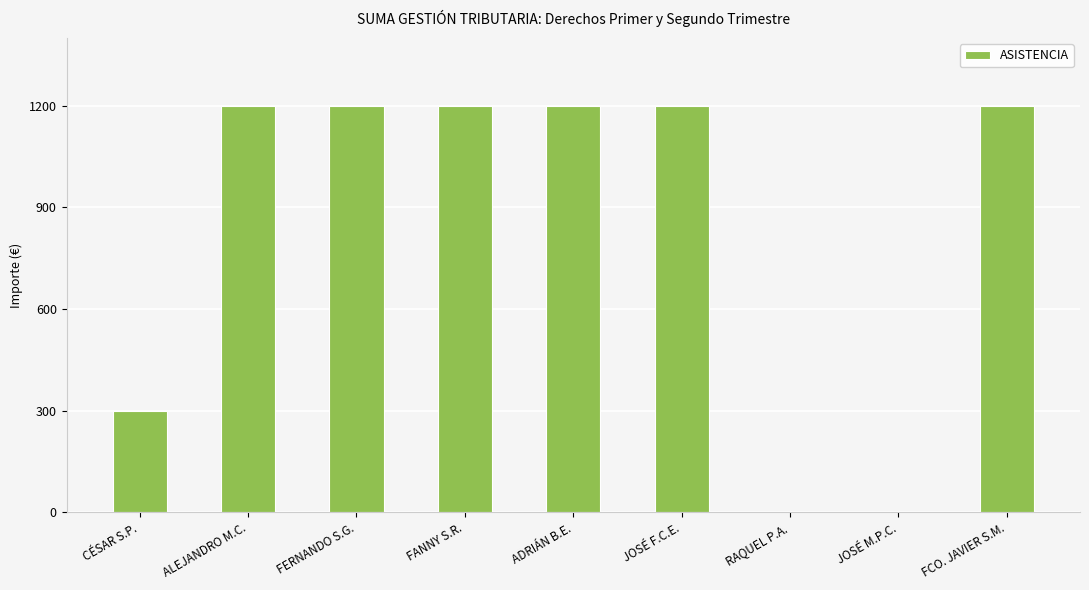

Count the values in the range 300 to 1200.

7